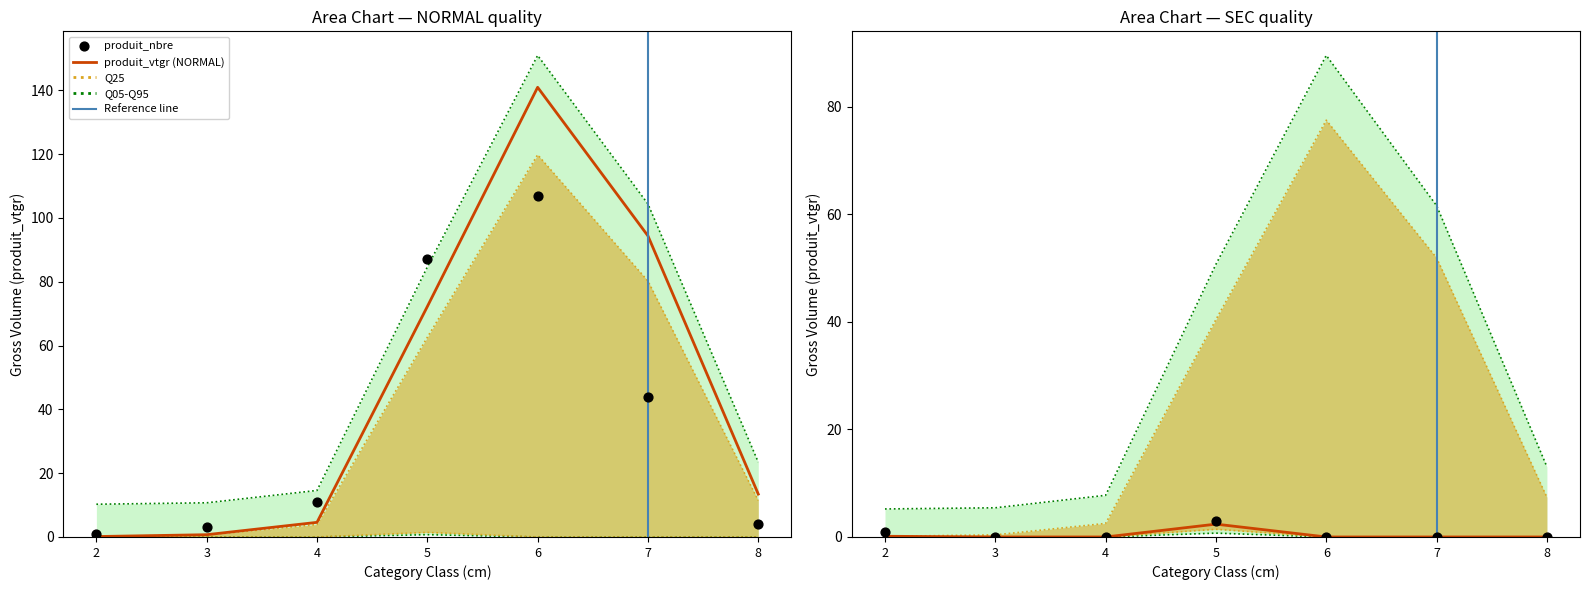

What is the total value across all series at 4?

15.6